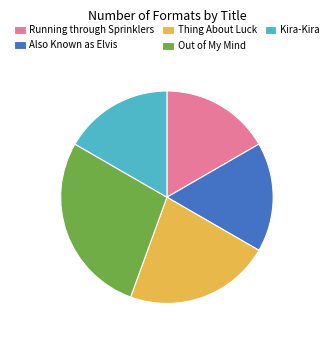

Combined, do Running through Sprinklers and Kira-Kira account for over 50%?

No